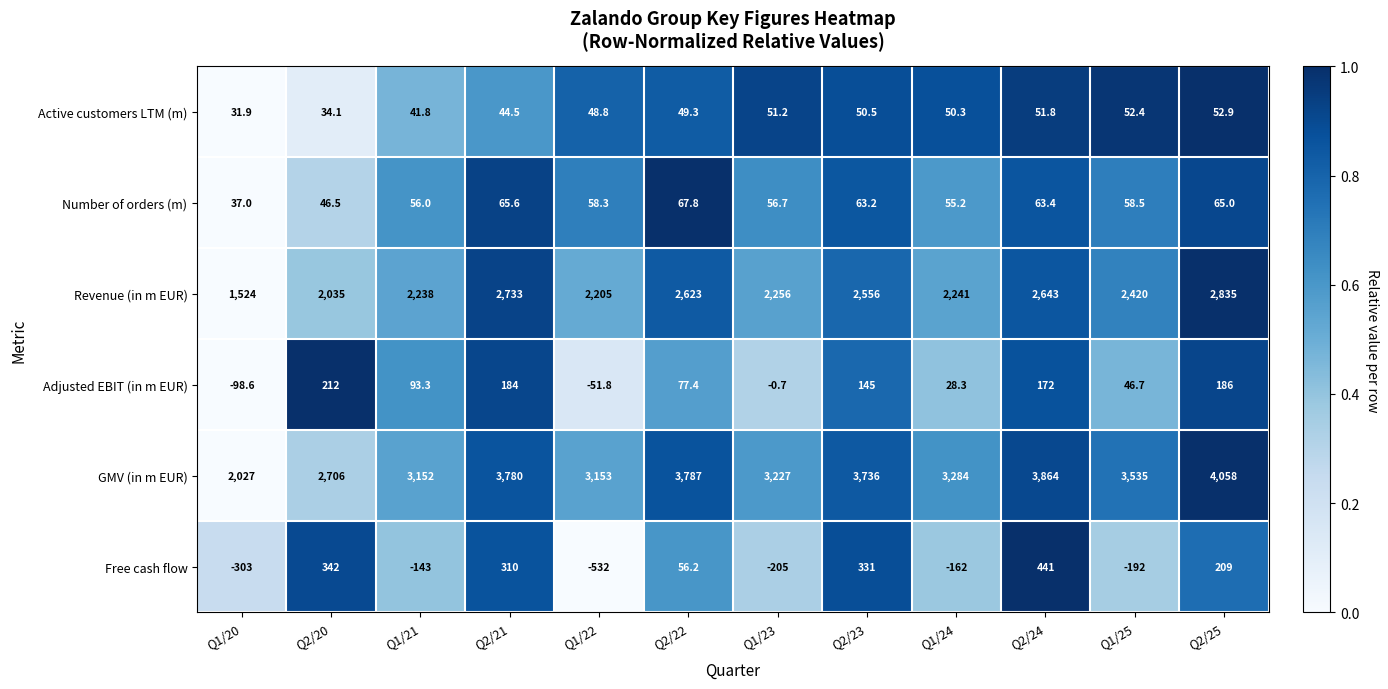

How many series are shown in this chart?

6